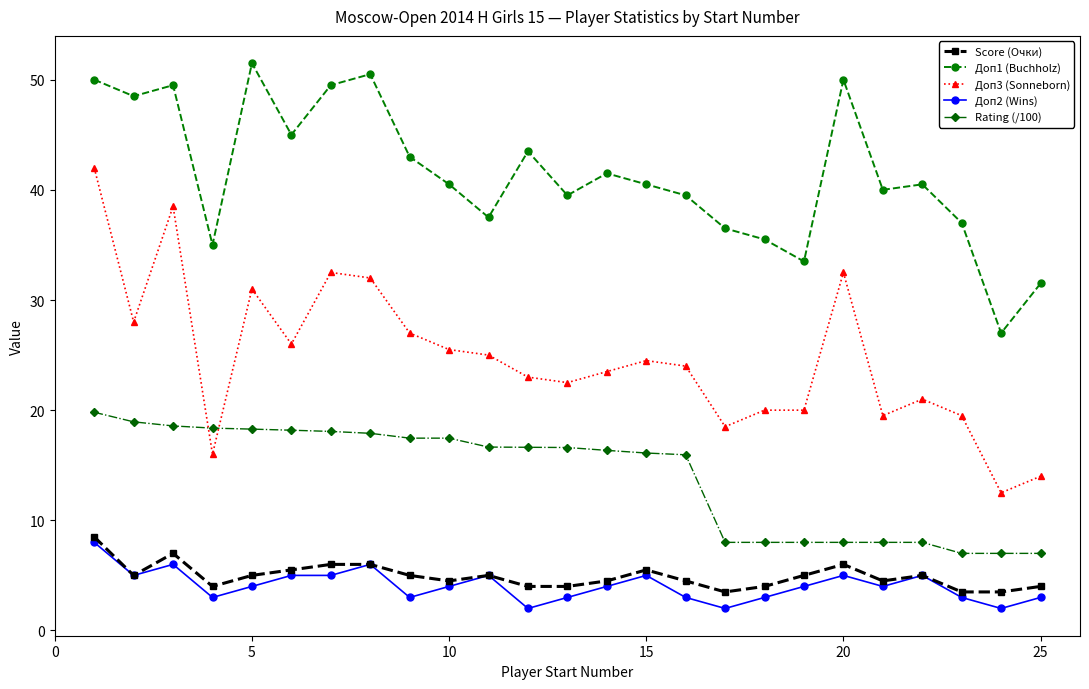

What is the value of the Доп1 (Buchholz) point at the 2nd from the left?

48.5